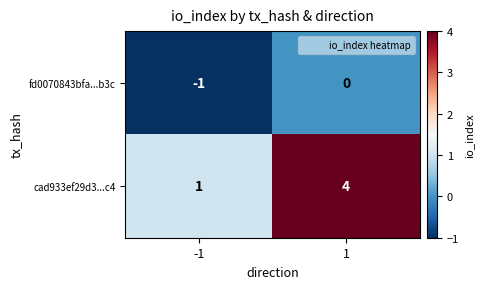

What is the sum of all cad933ef29d3...c4 values?

5